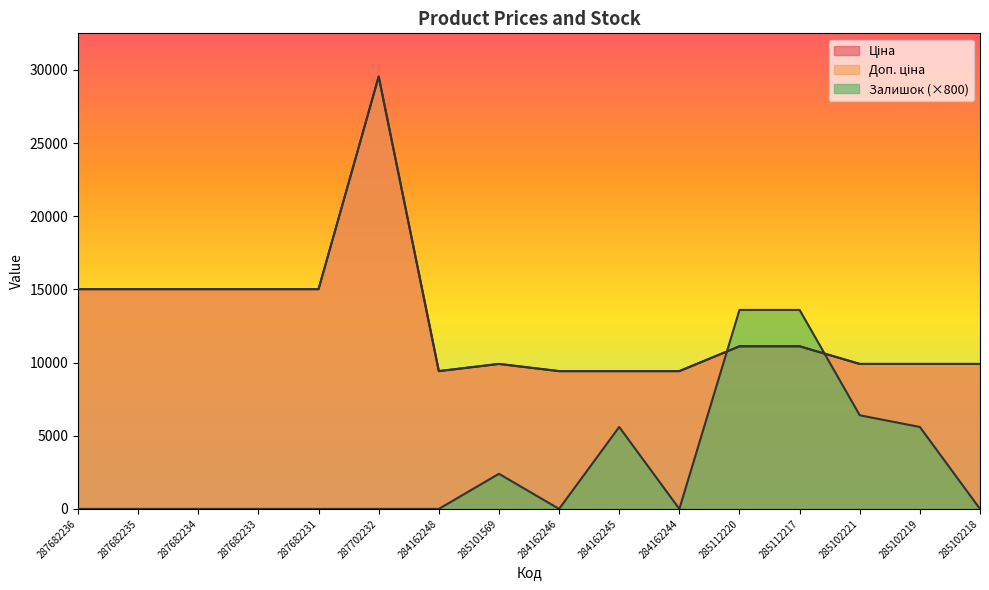

Does the chart display data point markers on the line(s)?

No